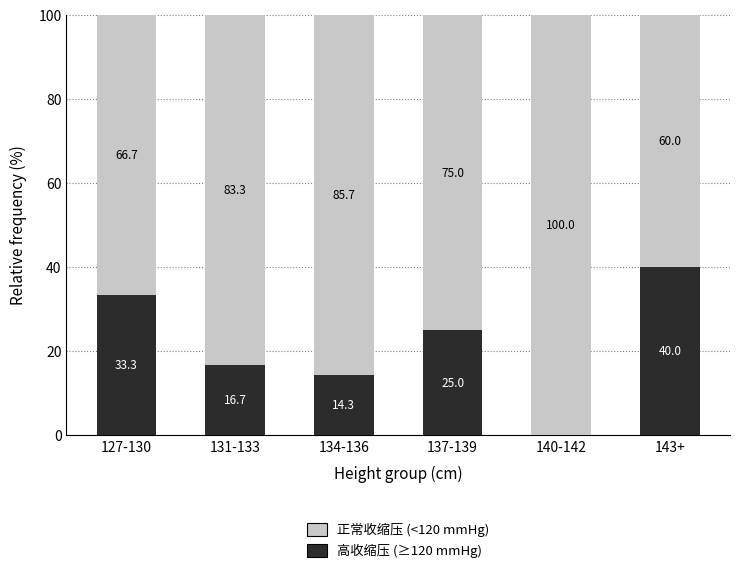

What is the difference between the 高收缩压 (≥120 mmHg) values at 143+ and 127-130?

6.7